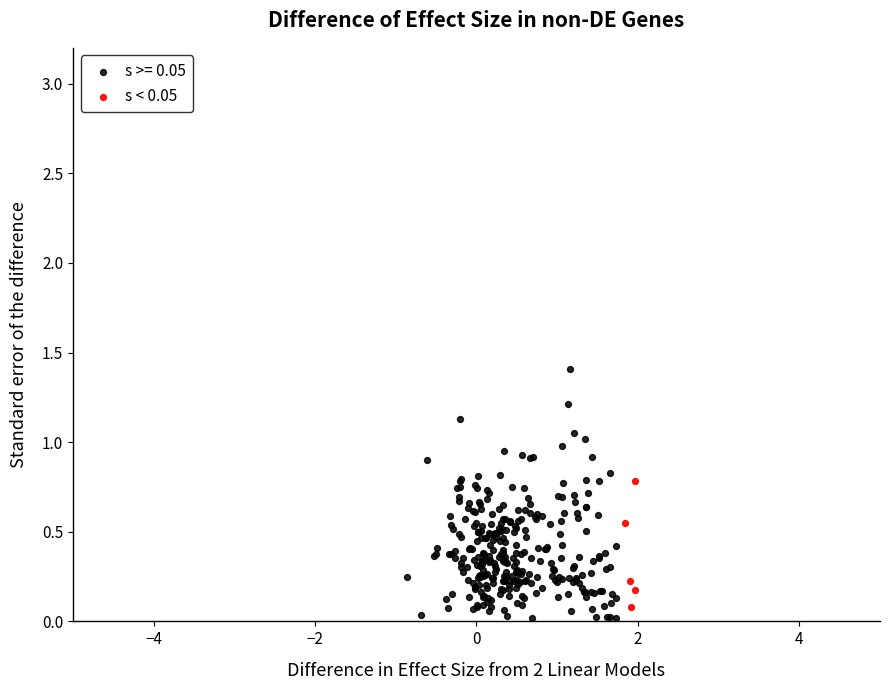

Which series contains the highest Y value?

s >= 0.05